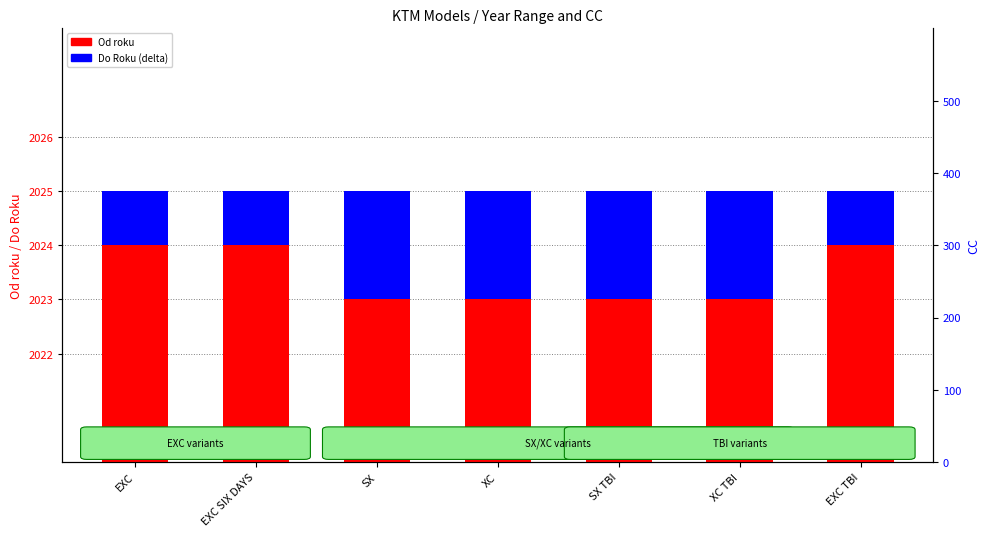

What is the label of the 6th bar from the left?

XC TBI